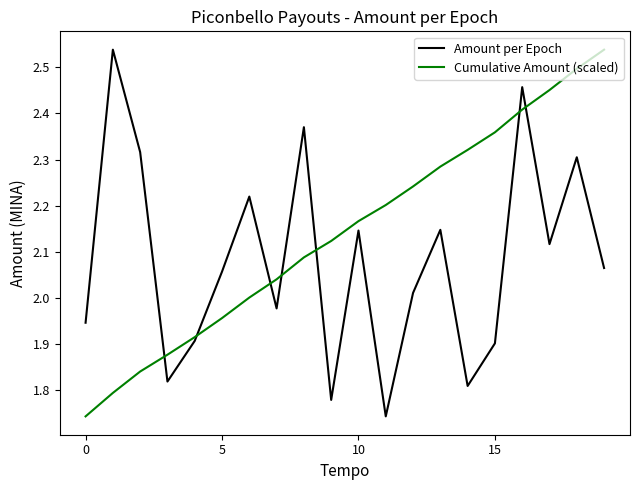

List the series in order of their overall mean, highest first.

Cumulative Amount (scaled), Amount per Epoch